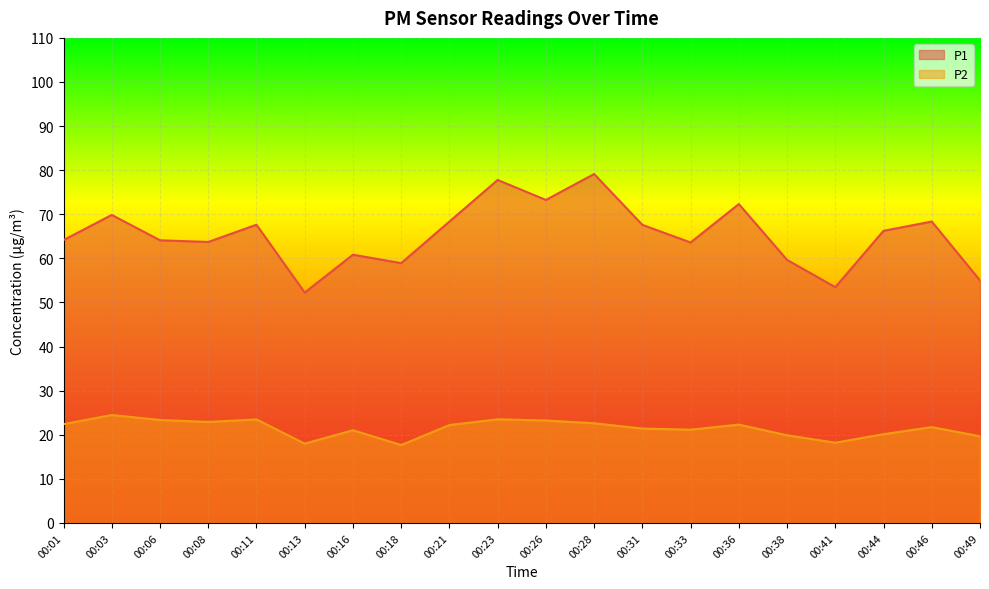

What is the sum of all P2 values?

429.2